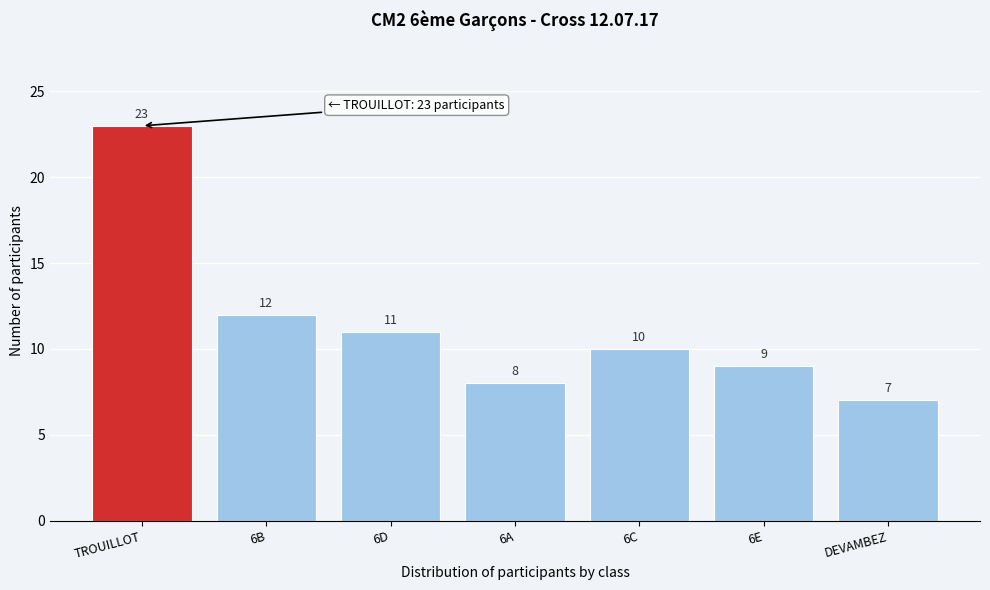

Reading left to right, what are all the values shown in this chart?

23	12	11	8	10	9	7